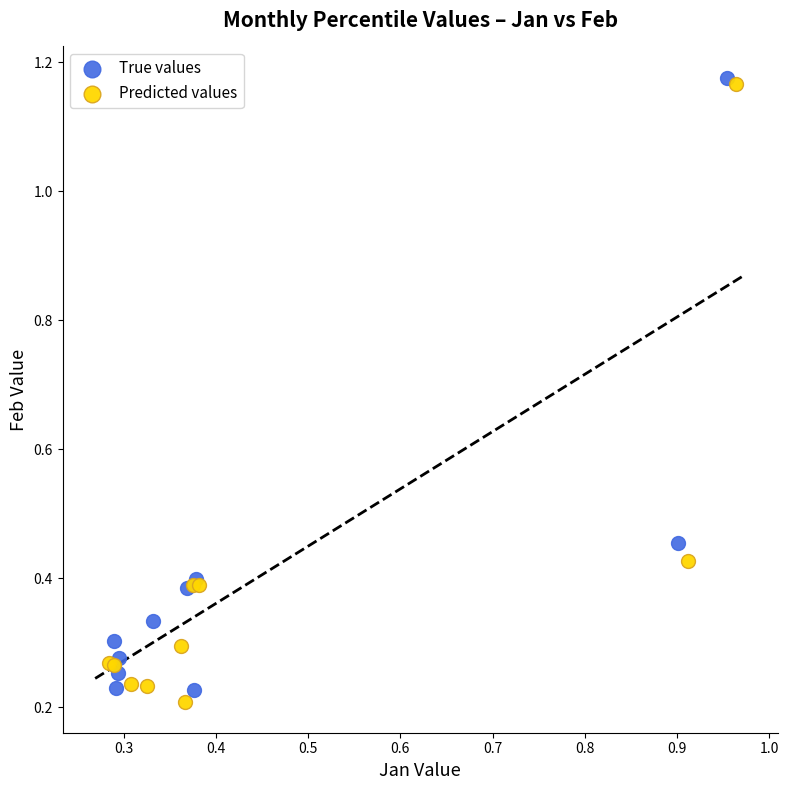

Which series contains the lowest Y value?

Predicted values